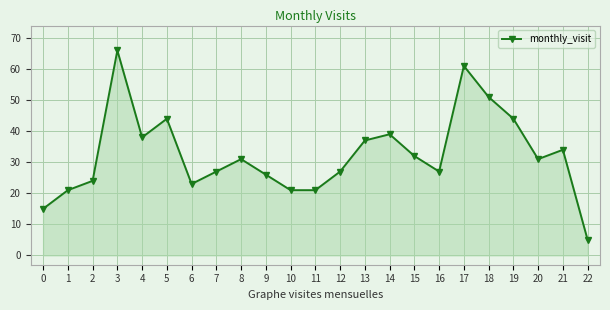

What is the change in value from 13 to 18?

+14